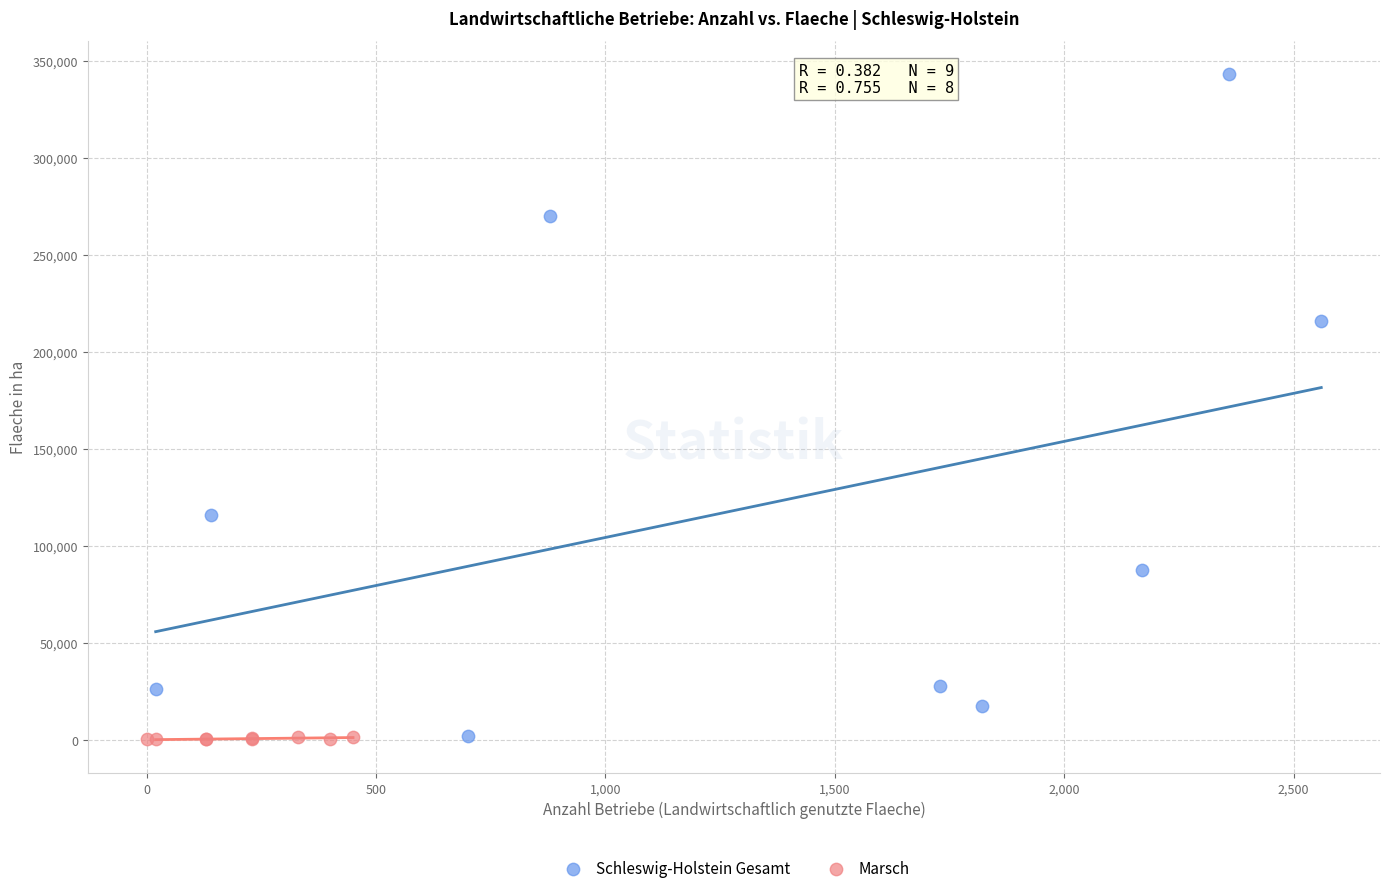

Which series has the largest Y range (max minus min)?

Schleswig-Holstein Gesamt